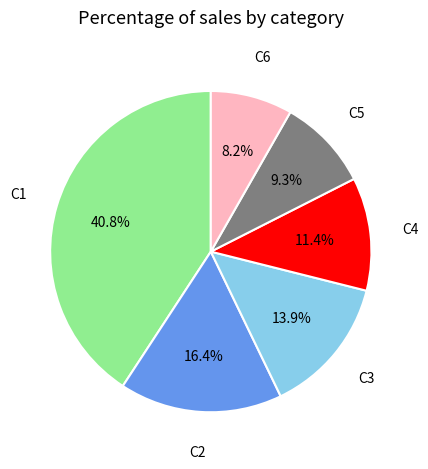

Approximately how many times larger is the value at C2 compared to C6?

2.0